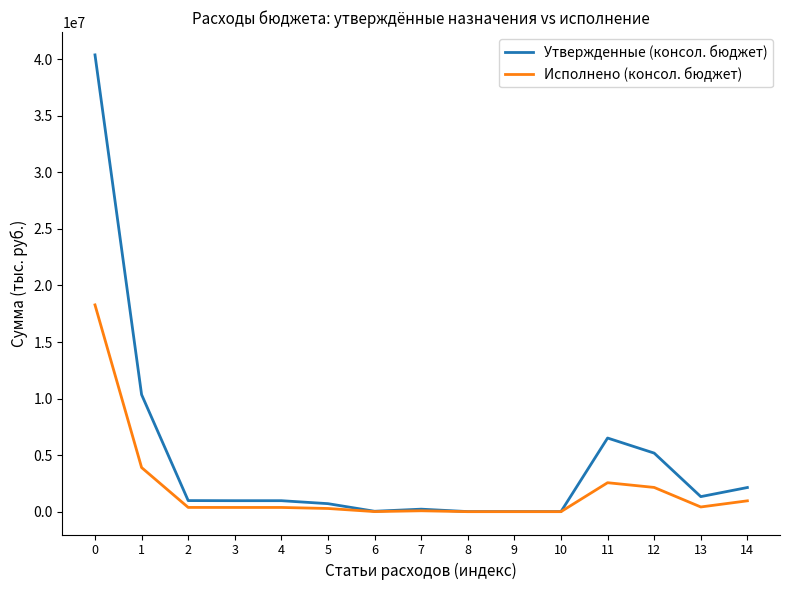

How many values in the Утвержденные (консол. бюджет) series are below 972800?

6